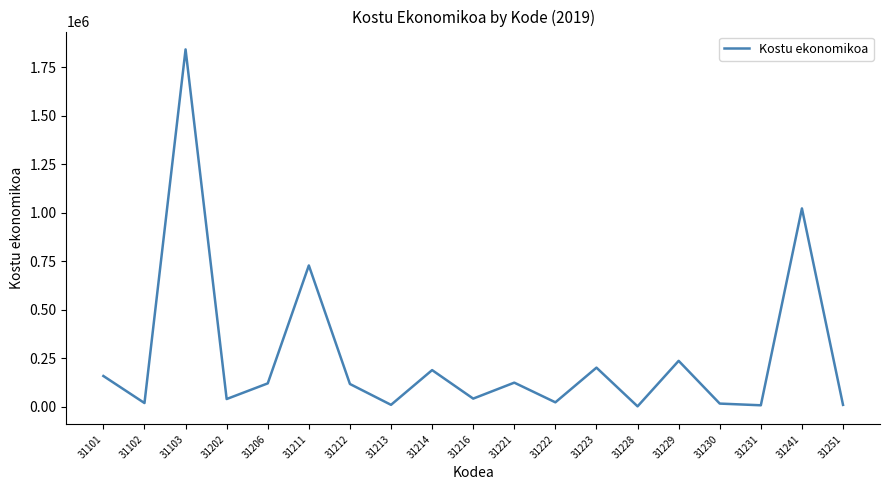

The value at 31222 is 21514.1. True or false?

True